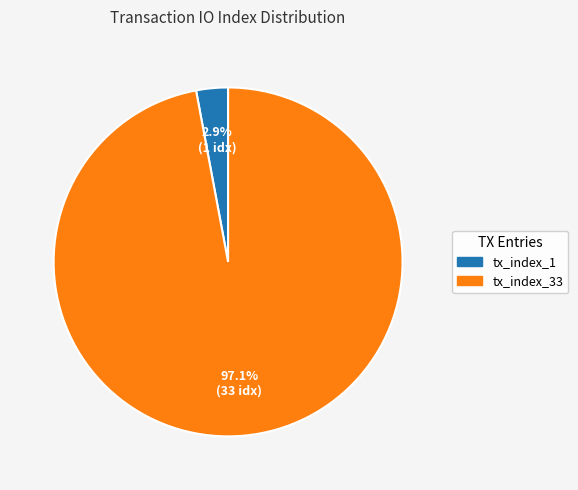

Does tx_index_33 account for over 50% of the chart?

Yes